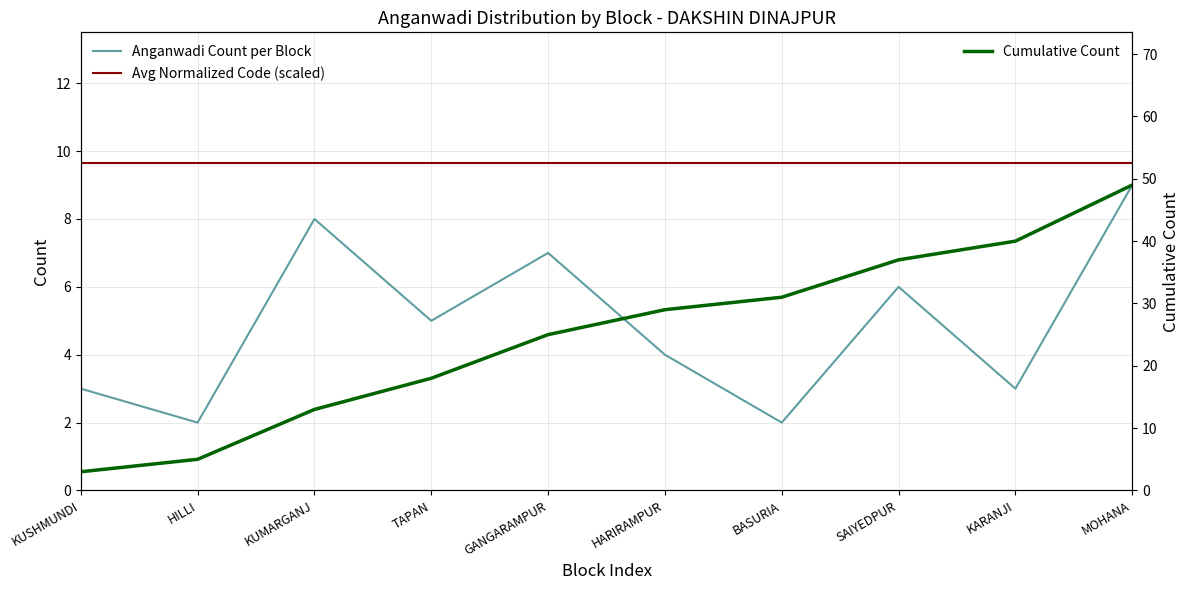

True or false: Avg Normalized Code (scaled) and Cumulative Count cross at least once.

True